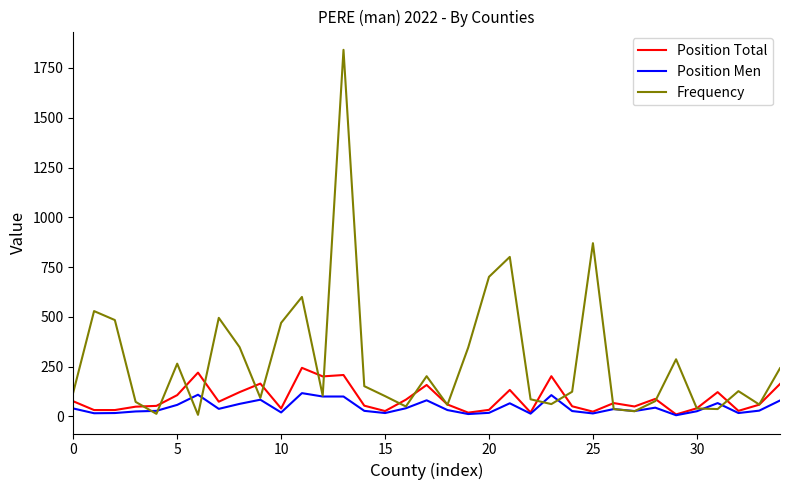

What is the average value of the Frequency series?

284